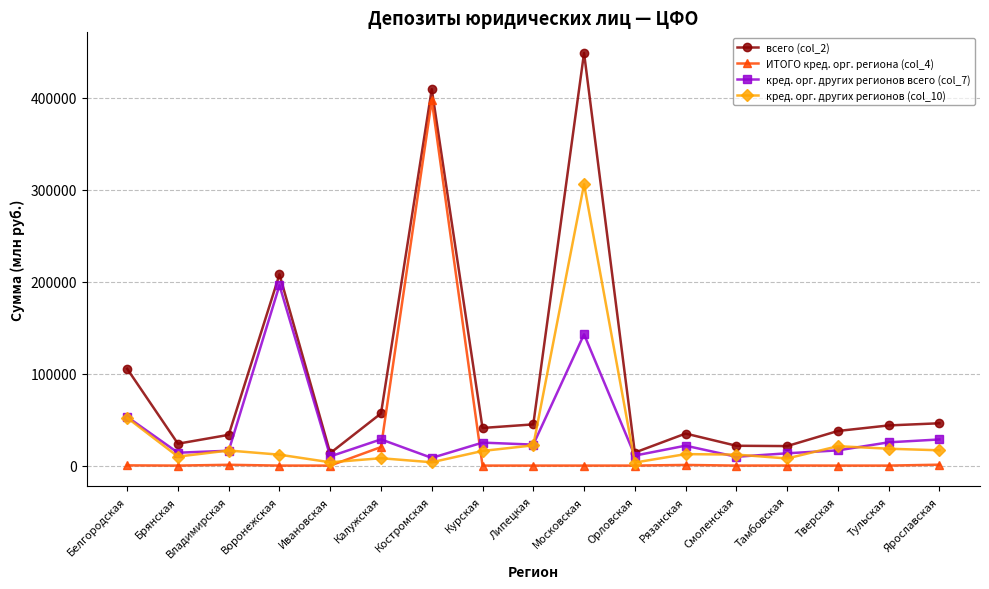

What is the label of the 16th point from the left?

Тульская